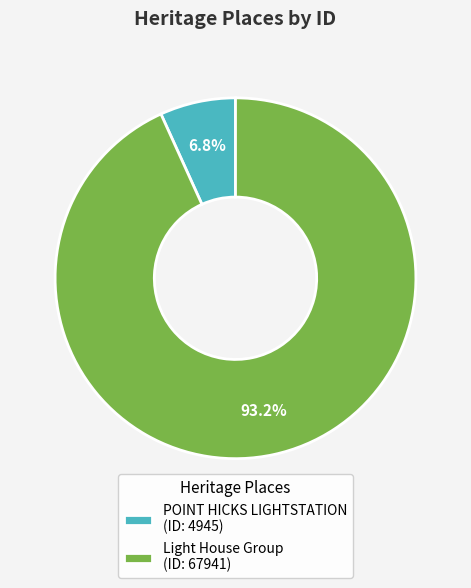

Which slice represents more than half of the pie?

Light House Group